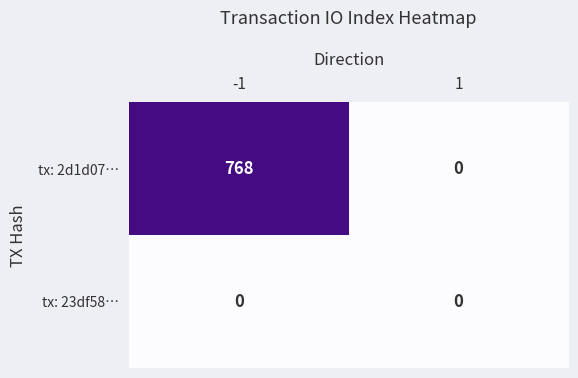

True or false: tx: 2d1d07… has a value of -306 at 1.

False